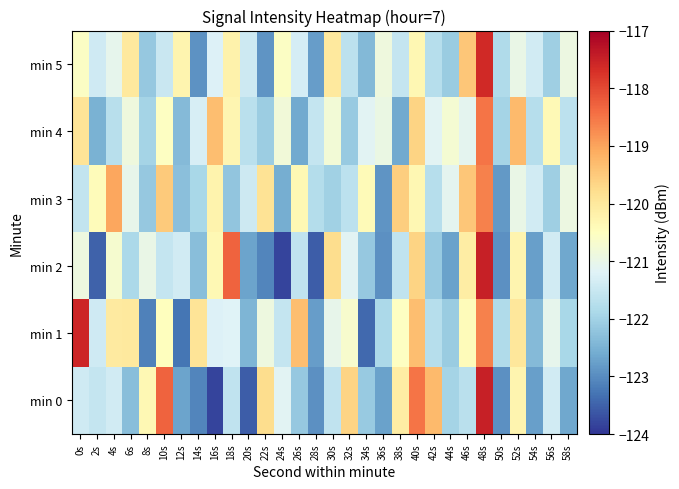

Reading left to right, what are all the values shown in this chart?

min 0: 0s=-121.4	2s=-121.5	4s=-121.4	6s=-122.3	8s=-120.3	10s=-118.3	12s=-122.7	14s=-123.1	16s=-123.8	18s=-121.6	20s=-123.5	22s=-119.8	24s=-121.1	26s=-122.2	28s=-123.0	30s=-121.6	32s=-119.7	34s=-122.1	36s=-122.7	38s=-120.1	40s=-118.5	42s=-119.3	44s=-122.0	46s=-121.7	48s=-117.5	50s=-123.0	52s=-120.3	54s=-122.8	56s=-121.4	58s=-122.7
min 1: 0s=-117.6	2s=-121.4	4s=-120.0	6s=-120.0	8s=-123.2	10s=-120.5	12s=-123.3	14s=-119.9	16s=-121.2	18s=-121.2	20s=-122.5	22s=-120.9	24s=-121.6	26s=-119.3	28s=-122.8	30s=-121.0	32s=-120.7	34s=-123.4	36s=-121.9	38s=-120.5	40s=-119.3	42s=-121.7	44s=-122.1	46s=-120.4	48s=-118.6	50s=-121.8	52s=-120.0	54s=-122.4	56s=-121.0	58s=-121.9
min 2: 0s=-120.9	2s=-123.5	4s=-120.7	6s=-121.9	8s=-121.0	10s=-121.5	12s=-121.4	14s=-122.3	16s=-120.3	18s=-118.3	20s=-122.7	22s=-123.1	24s=-123.8	26s=-121.6	28s=-123.5	30s=-119.8	32s=-121.1	34s=-122.2	36s=-123.0	38s=-121.6	40s=-119.7	42s=-122.1	44s=-122.7	46s=-120.1	48s=-117.5	50s=-123.0	52s=-120.3	54s=-122.8	56s=-121.4	58s=-122.7
min 3: 0s=-121.6	2s=-120.4	4s=-119.0	6s=-121.0	8s=-122.2	10s=-119.5	12s=-122.3	14s=-121.9	16s=-120.2	18s=-122.2	20s=-121.5	22s=-119.9	24s=-122.6	26s=-120.3	28s=-121.8	30s=-122.0	32s=-121.7	34s=-120.4	36s=-122.9	38s=-119.5	40s=-120.3	42s=-121.7	44s=-121.1	46s=-119.4	48s=-118.6	50s=-122.8	52s=-121.0	54s=-121.4	56s=-122.0	58s=-120.9
min 4: 0s=-119.9	2s=-122.5	4s=-121.7	6s=-120.9	8s=-122.0	10s=-120.5	12s=-122.4	14s=-121.3	16s=-119.3	18s=-120.3	20s=-121.7	22s=-122.1	24s=-120.8	26s=-122.6	28s=-121.5	30s=-120.8	32s=-122.1	34s=-121.2	36s=-121.0	38s=-122.6	40s=-119.7	42s=-121.1	44s=-120.7	46s=-121.1	48s=-118.5	50s=-122.0	52s=-119.3	54s=-121.8	56s=-120.4	58s=-121.7
min 5: 0s=-120.6	2s=-121.4	4s=-121.0	6s=-120.0	8s=-122.2	10s=-121.5	12s=-120.3	14s=-122.9	16s=-121.2	18s=-120.2	20s=-121.5	22s=-122.9	24s=-120.6	26s=-121.3	28s=-122.8	30s=-120.0	32s=-121.7	34s=-122.4	36s=-120.9	38s=-121.5	40s=-120.3	42s=-121.7	44s=-122.1	46s=-119.4	48s=-117.6	50s=-121.8	52s=-121.0	54s=-121.4	56s=-122.0	58s=-120.9